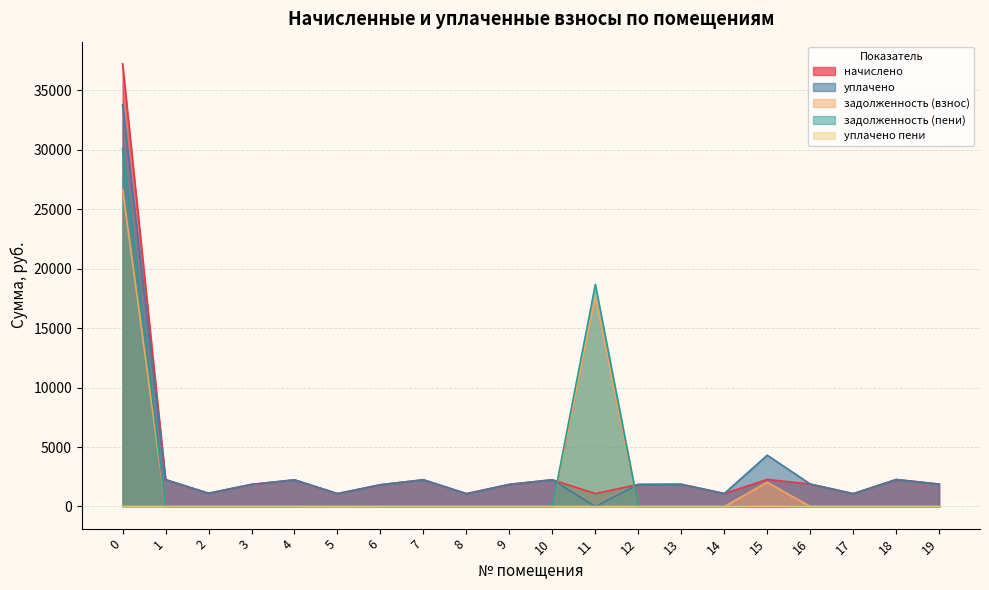

Is it true that уплачено пени equals -6.5 at 0?

False